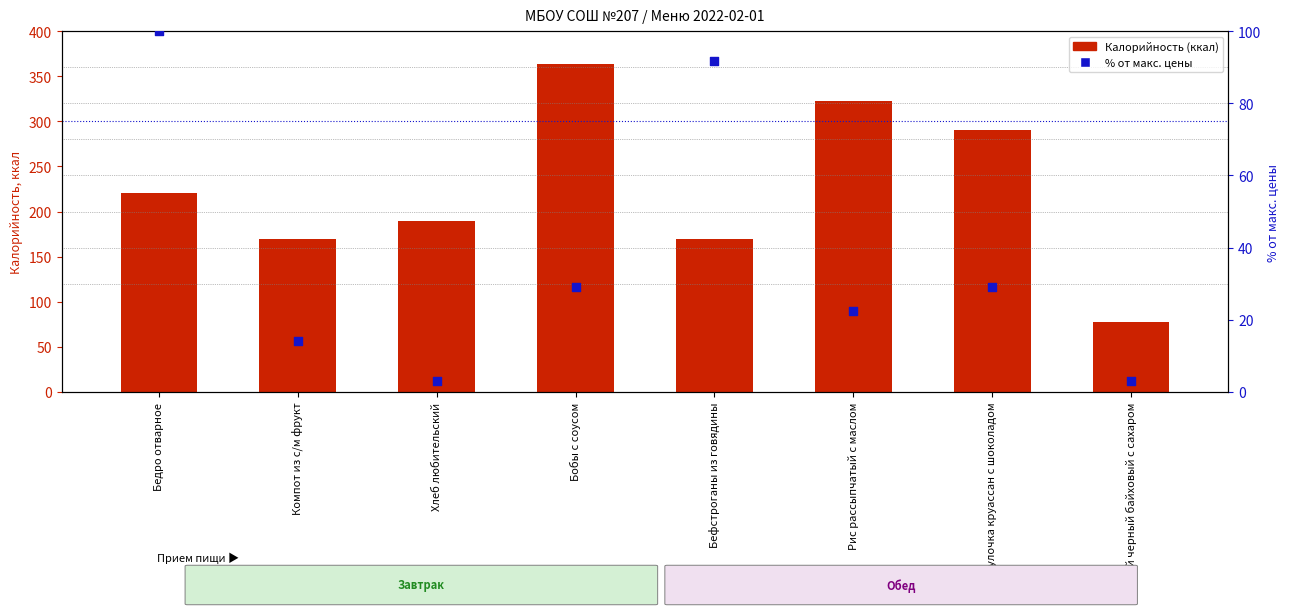

Which series contains the lowest Y value?

% от макс. цены